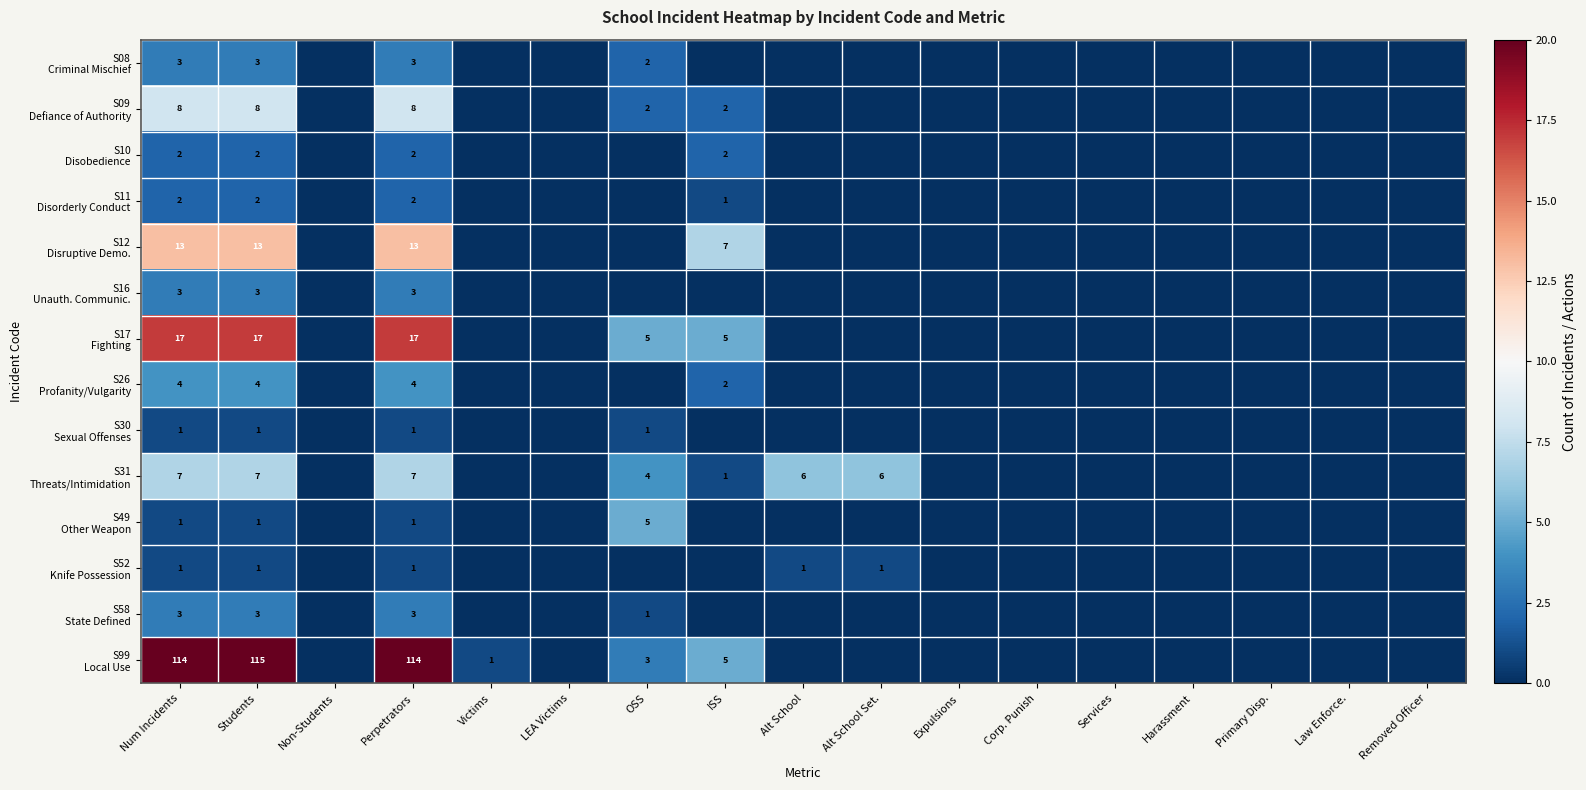

Between Alt School and Harassment, which is larger?

Alt School